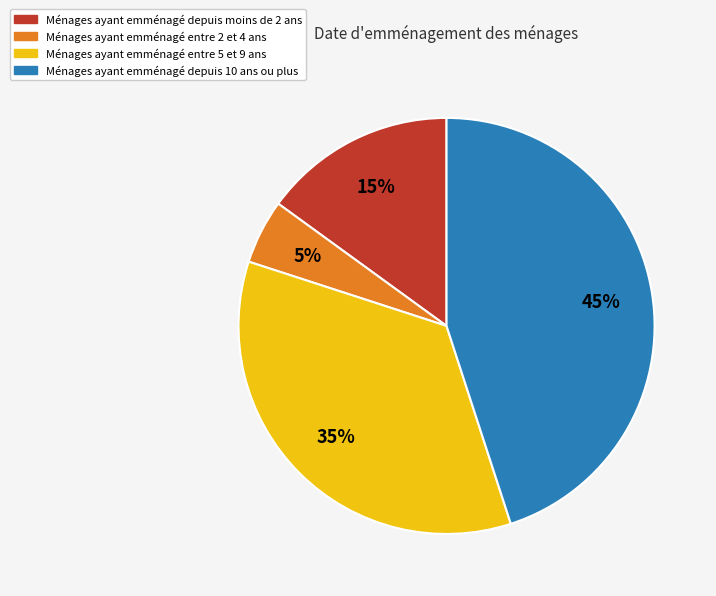

To the nearest percent, what is the difference between the largest and smallest slice percentages?

40%